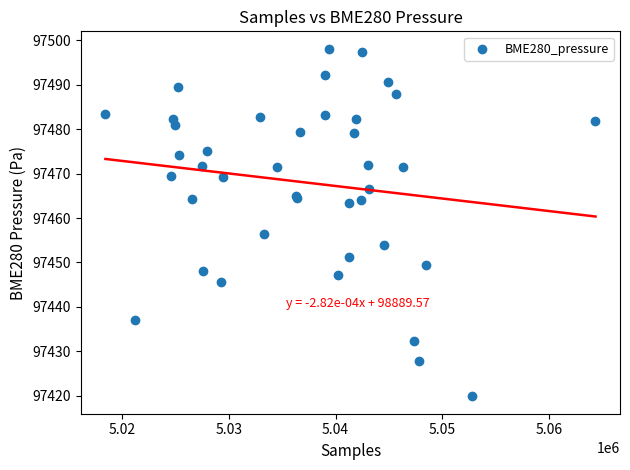

What Y value in the scatter plot is closest to 97458?

97456.5